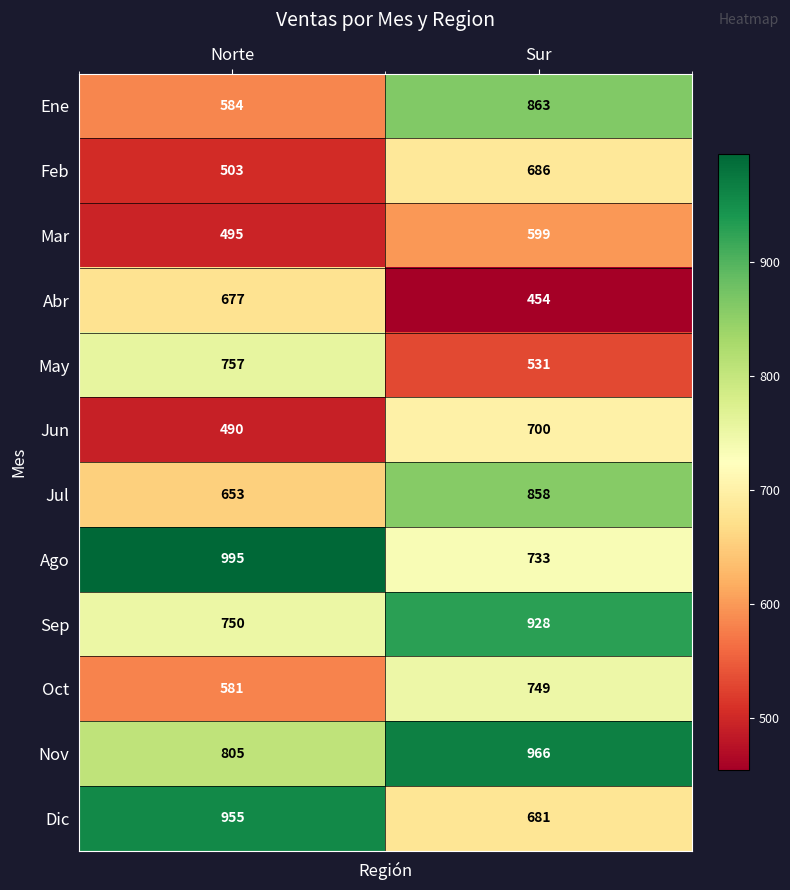

What is the difference between the Abr values at Sur and Norte?

223